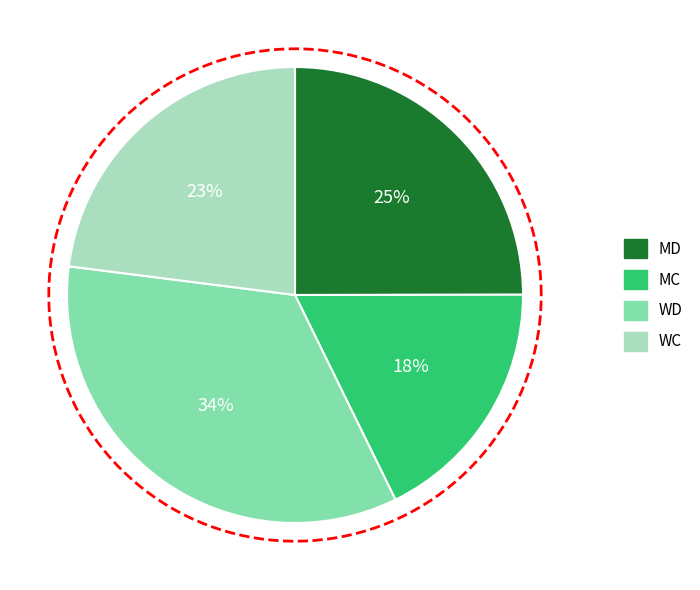

The WC slice represents 23% of the pie. True or false?

True